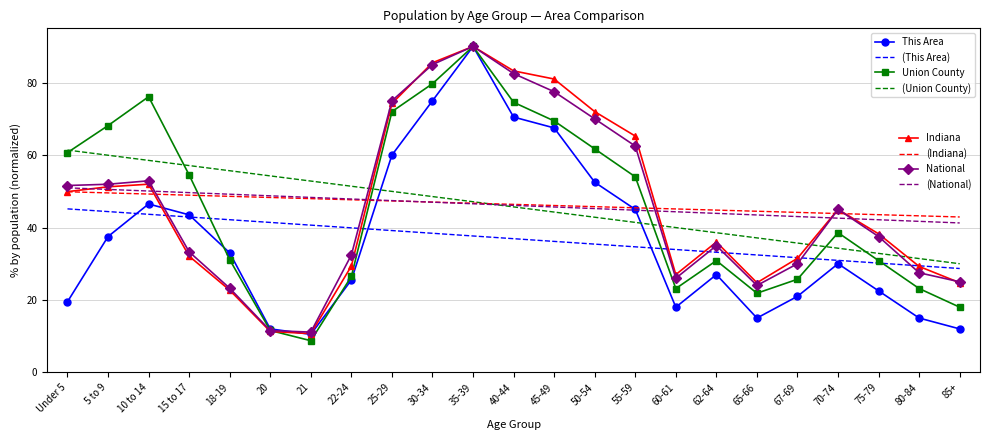

At which category is the sum across all series the highest?

35-39